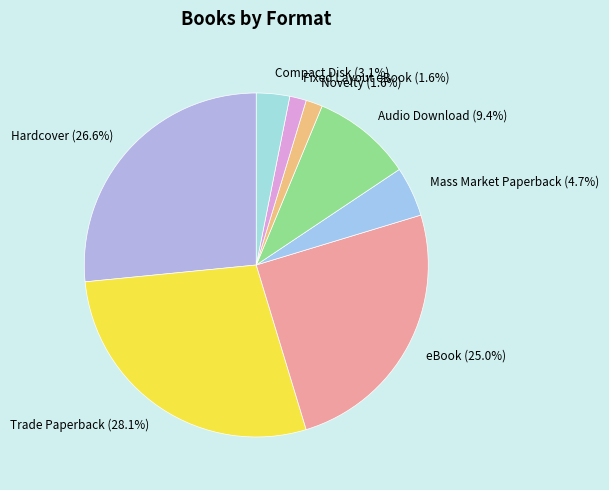

Count the number of slices in the pie.

8